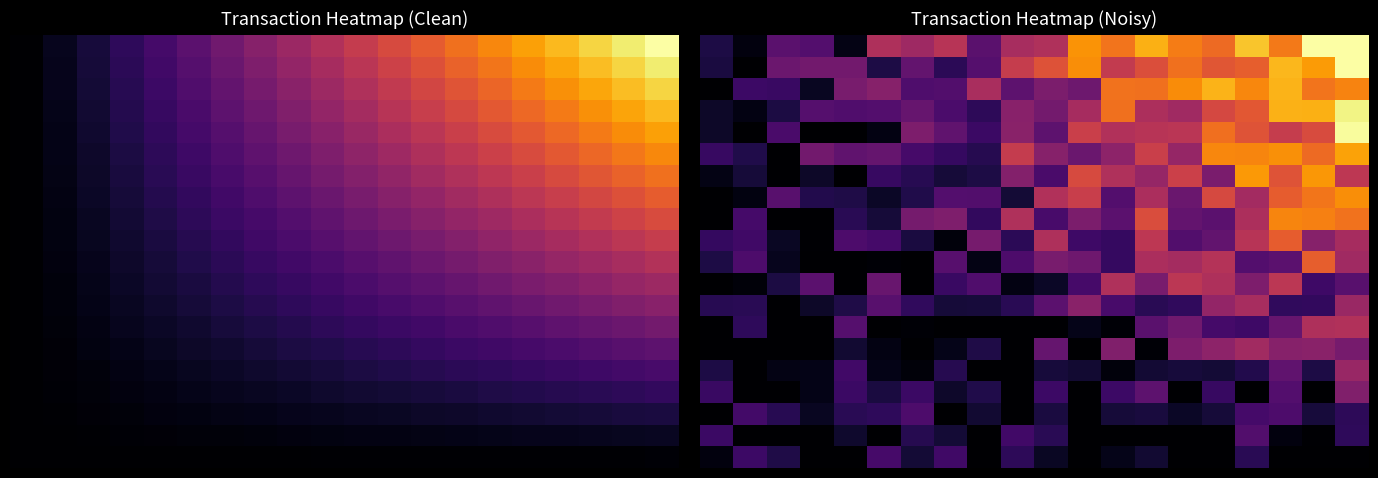

At which category is the sum across all series the highest?

19